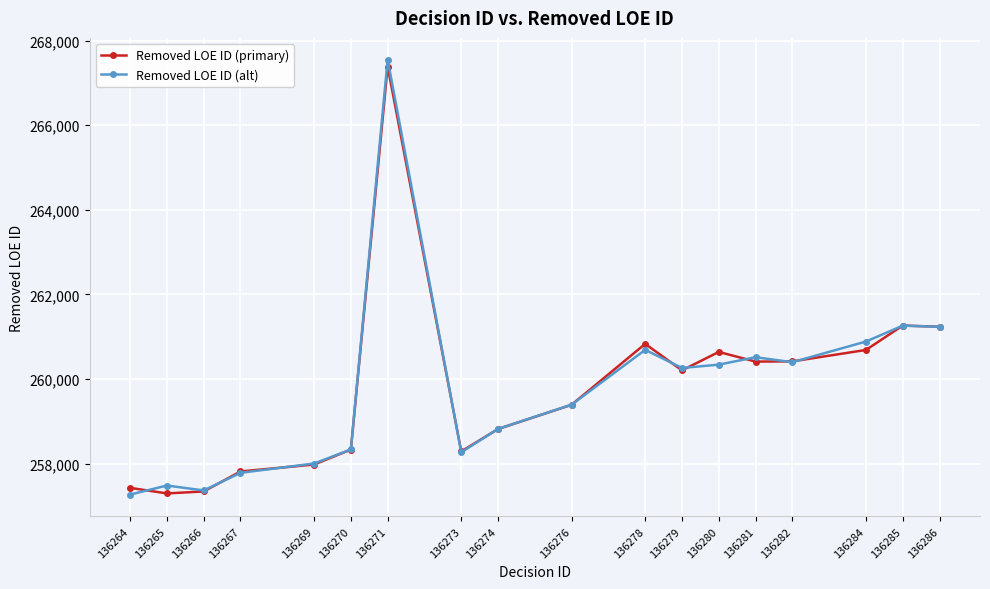

At which category does Removed LOE ID (alt) reach its first local peak?

136265